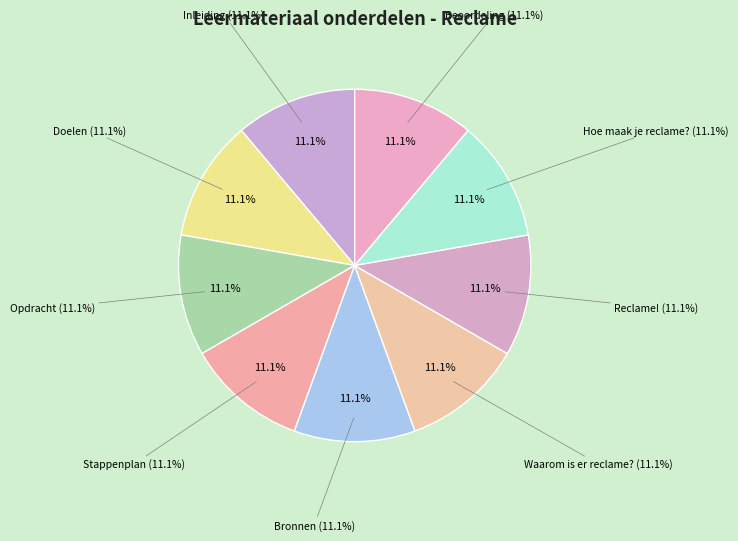

Does Bronnen account for over 50% of the chart?

No